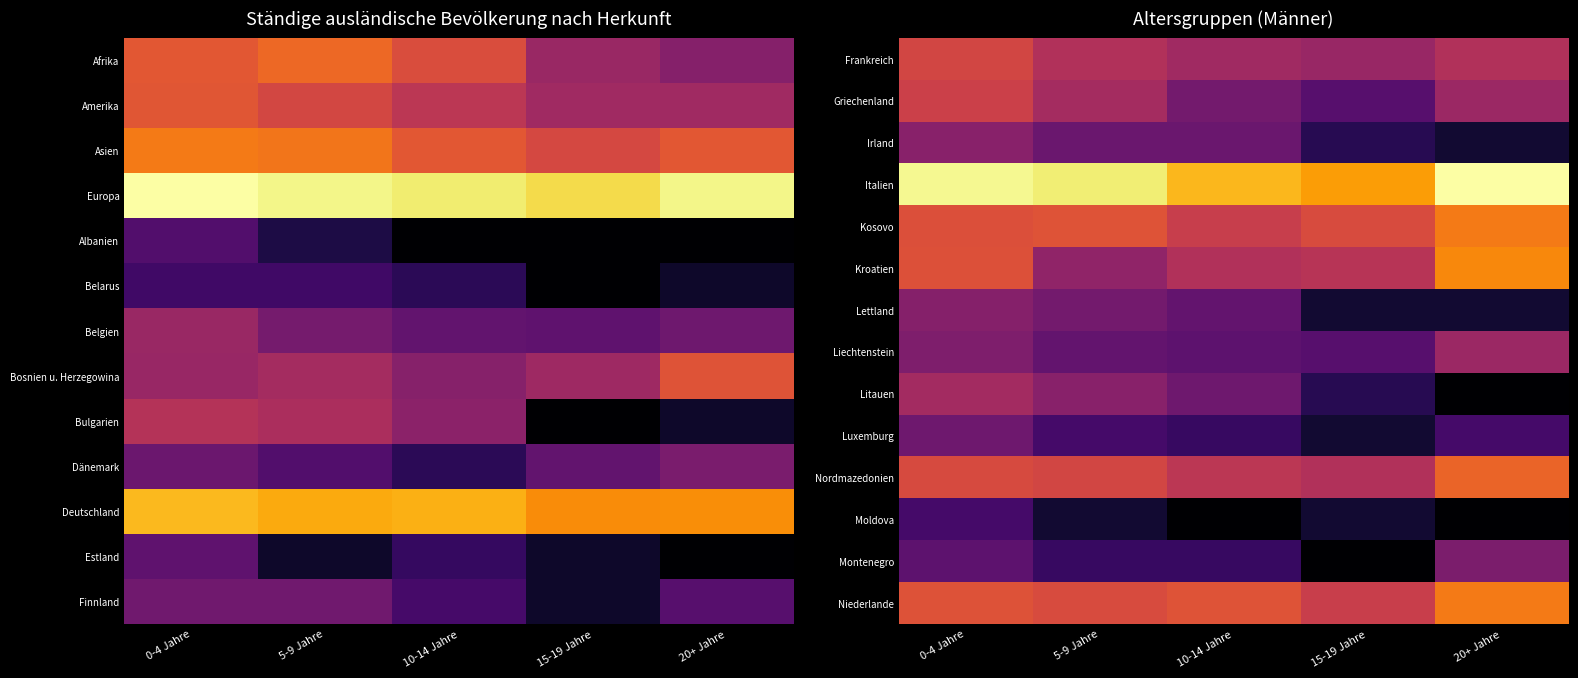

At which label is Moldova closest to 0?

10-14 Jahre